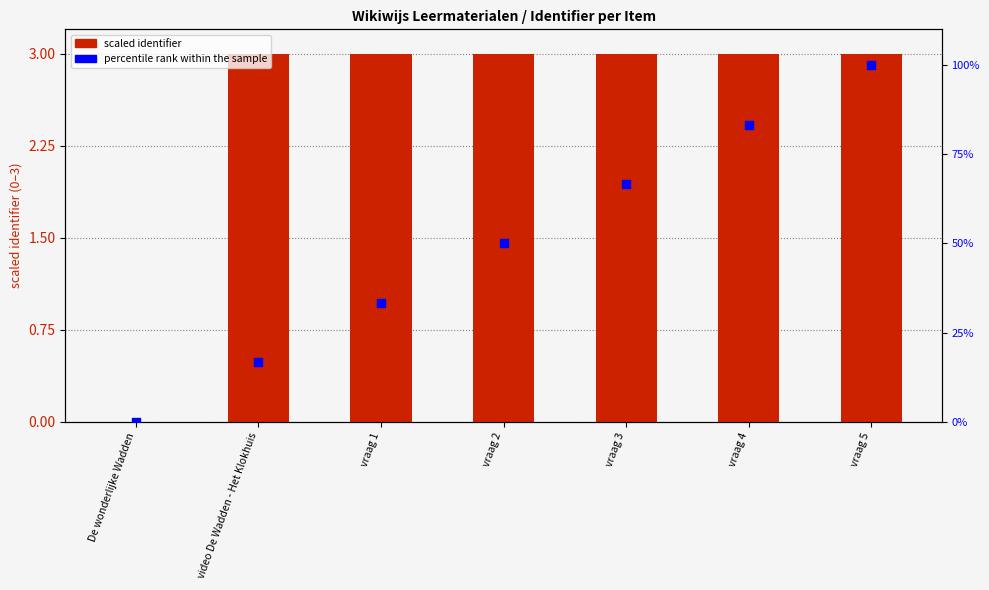

At which category is the sum across all series the highest?

vraag 5